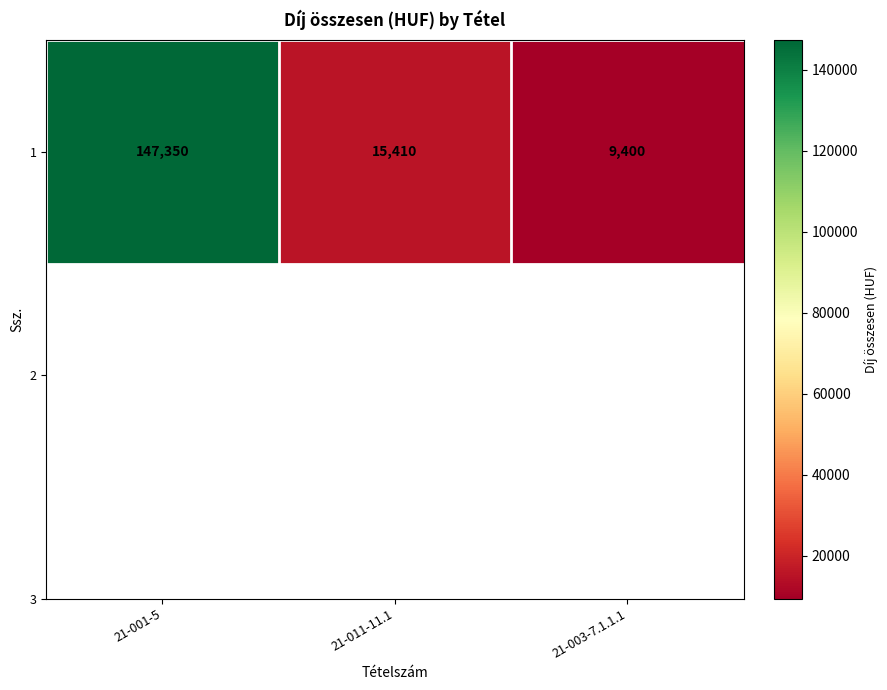

Reading left to right, list all the values displayed in this chart.

147350	15410	9400